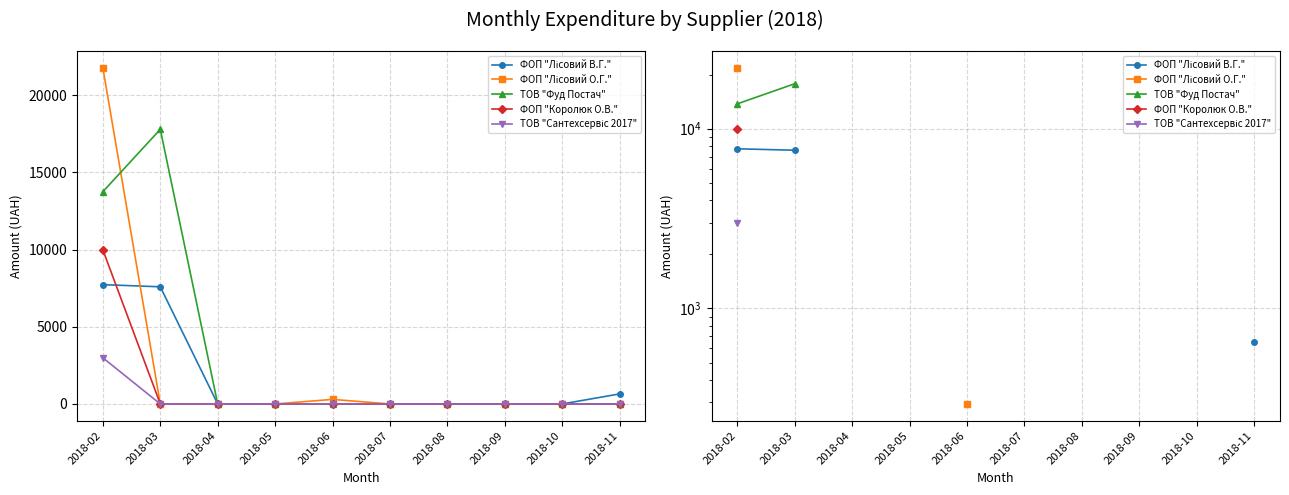

Which label corresponds to the smallest value in the chart?

2018-06